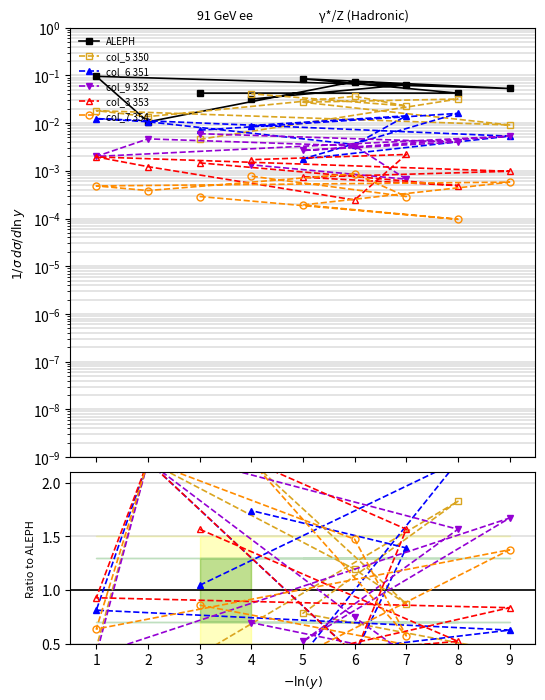

What are all the series names shown in the legend?

ALEPH, col_5 350, col_6 351, col_9 352, col_3 353, col_7 354